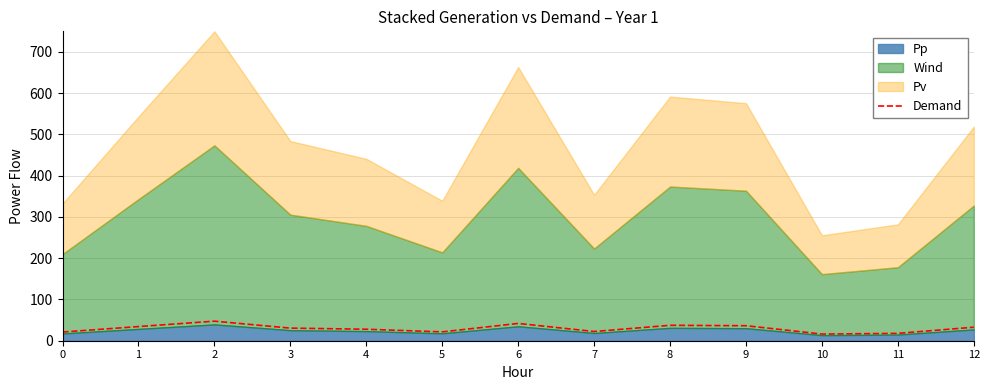

How many values are below 30?

6